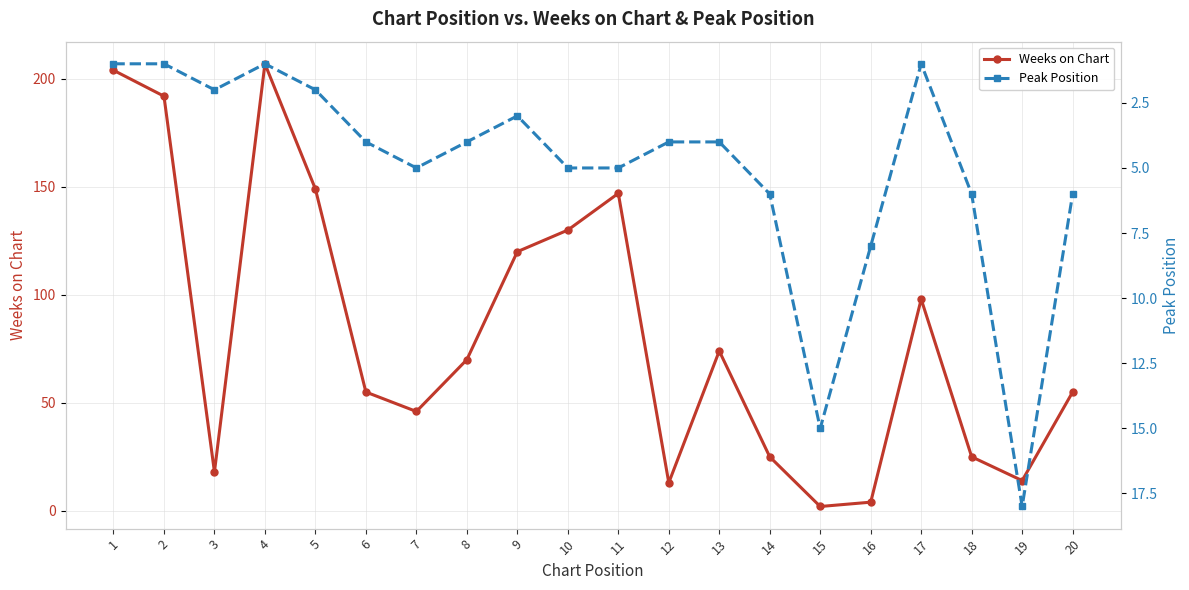

What is the total value across all series at 1?

205